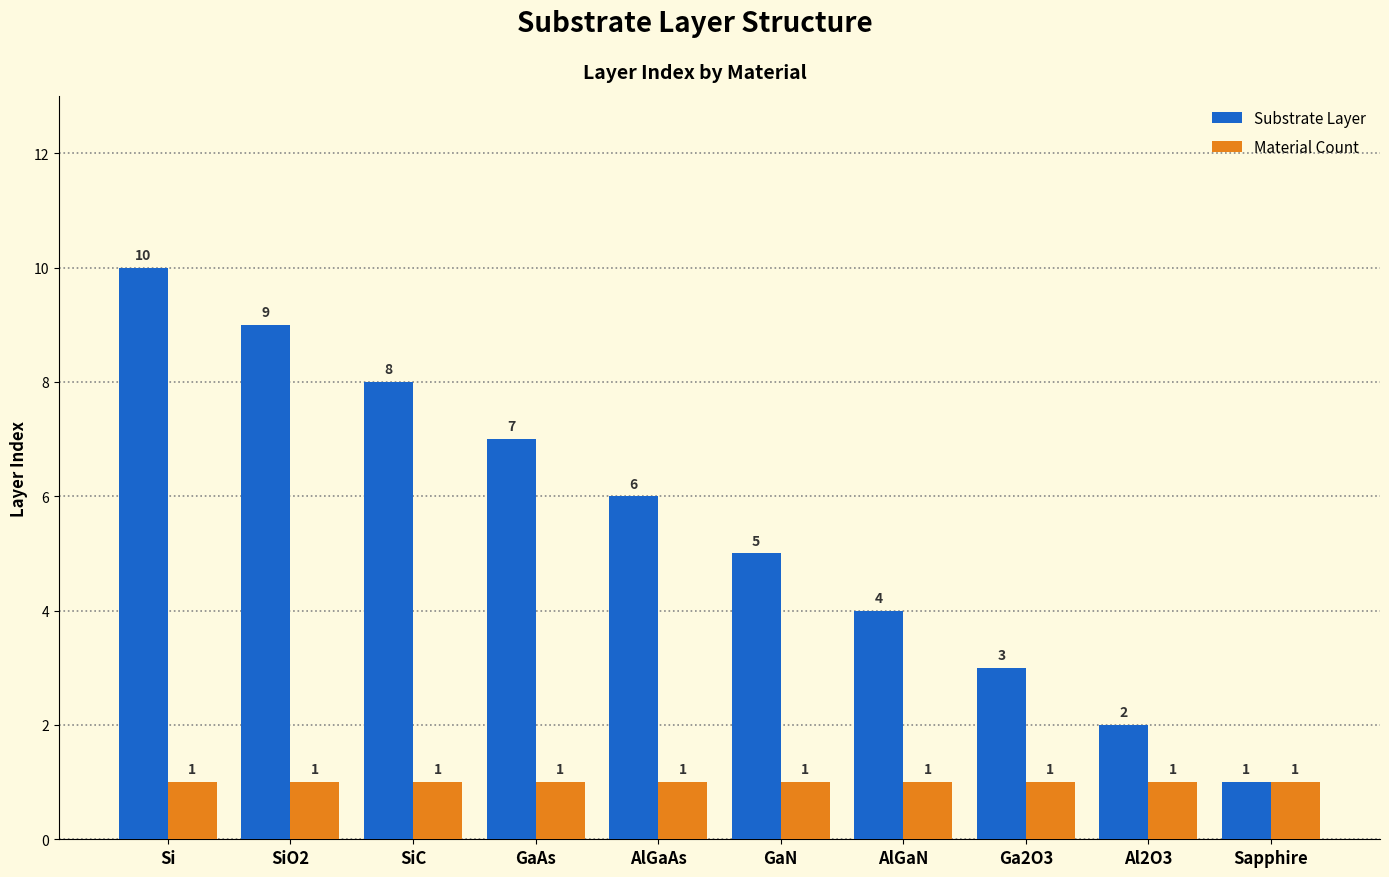

What is the average value of the Material Count series?

1